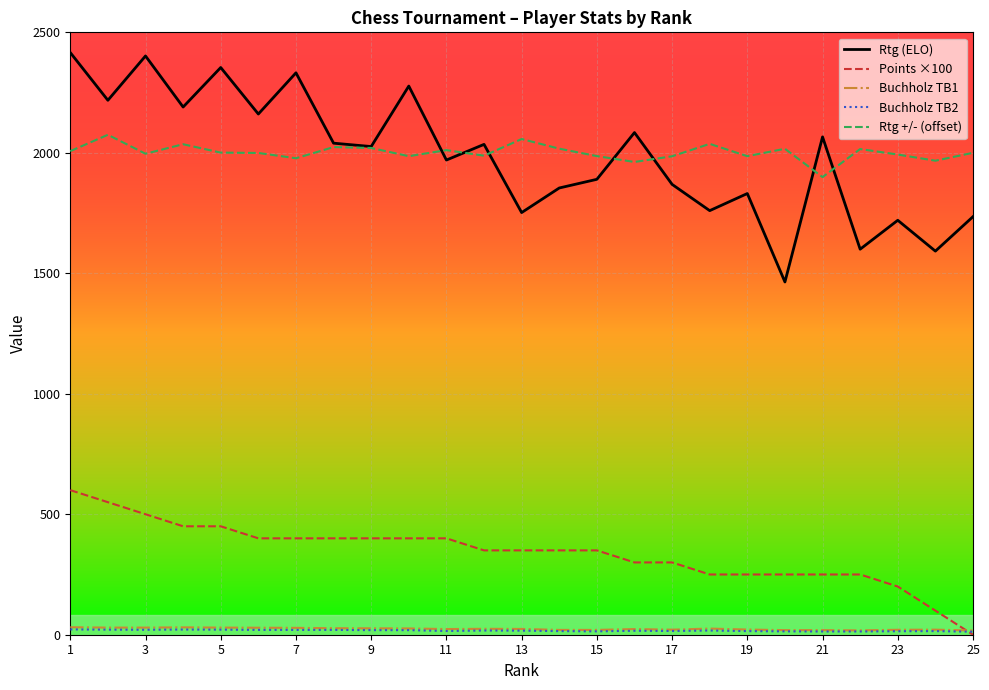

True or false: Rtg +/- (offset) has more than 1 points higher than both neighbors.

True